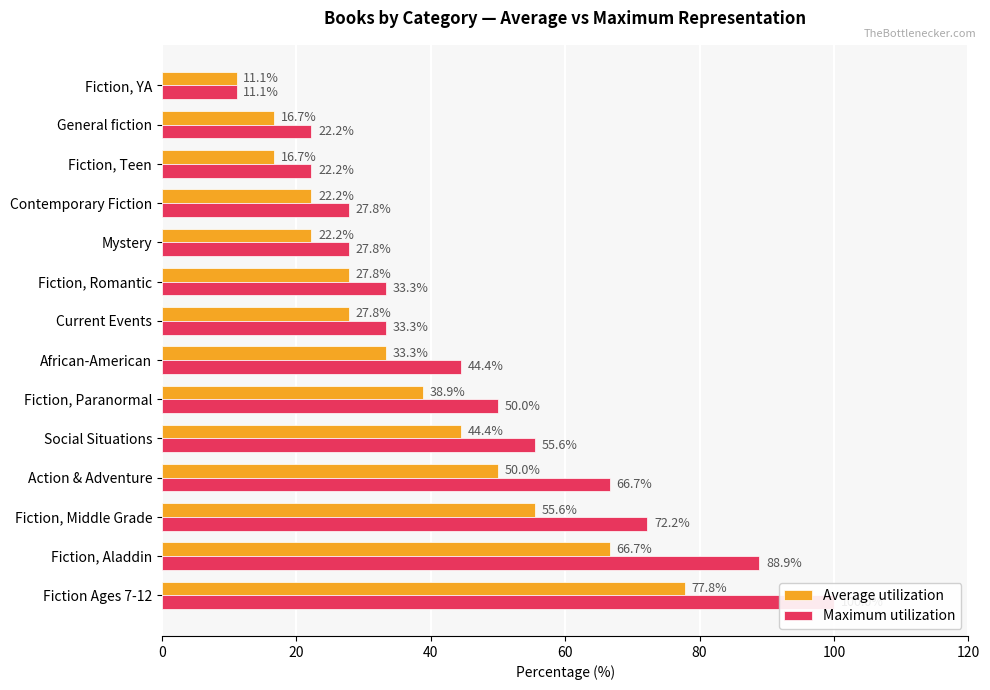

The Average utilization series shows 27.8 at Current Events. True or false?

True